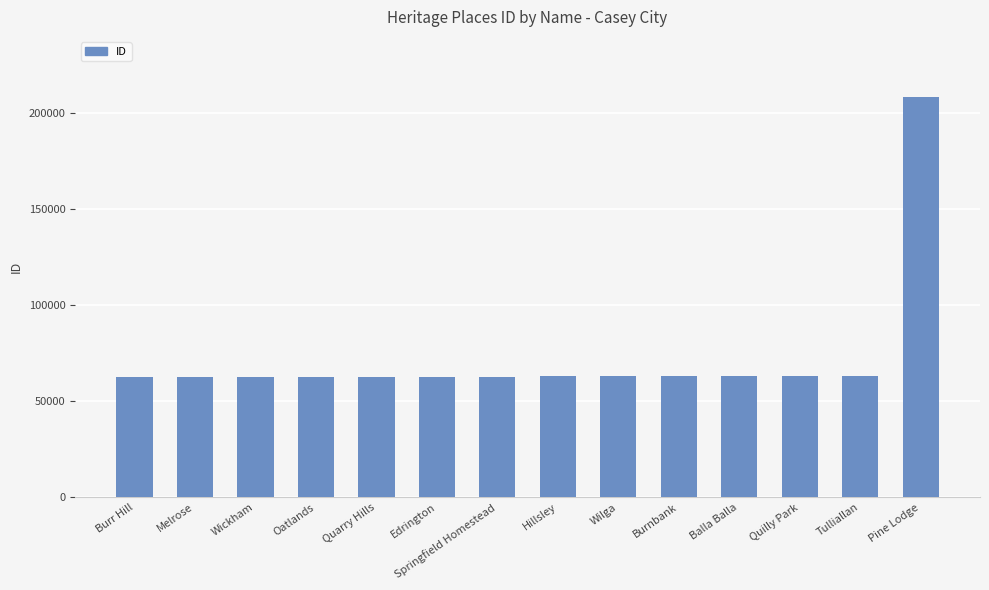

How many bars are there in total?

14